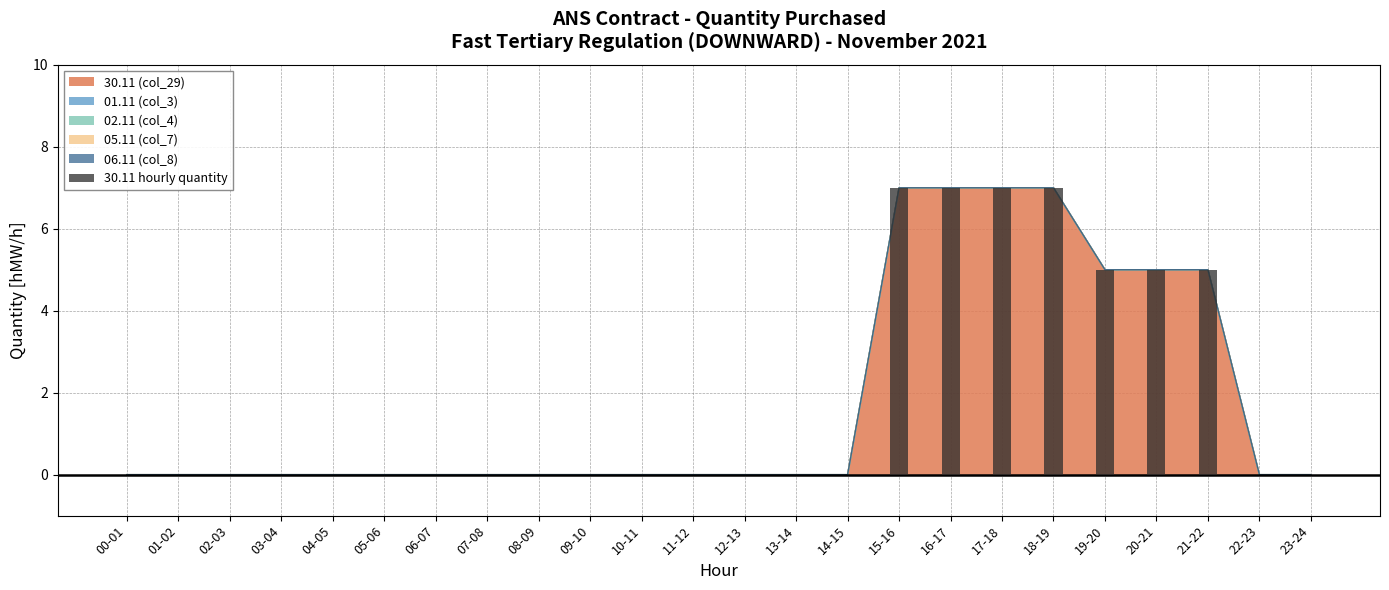

What is the change in value from 05-06 to 20-21?

+5